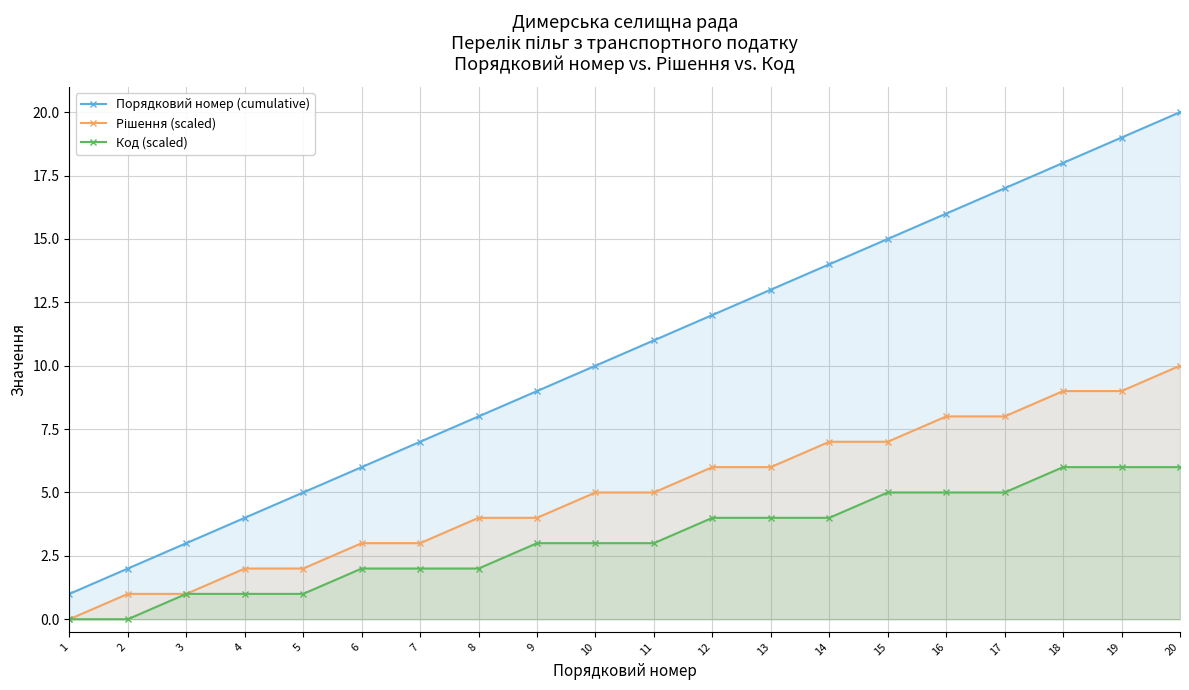

Rank the series at 17 from lowest to highest value.

Код (scaled), Рішення (scaled), Порядковий номер (cumulative)